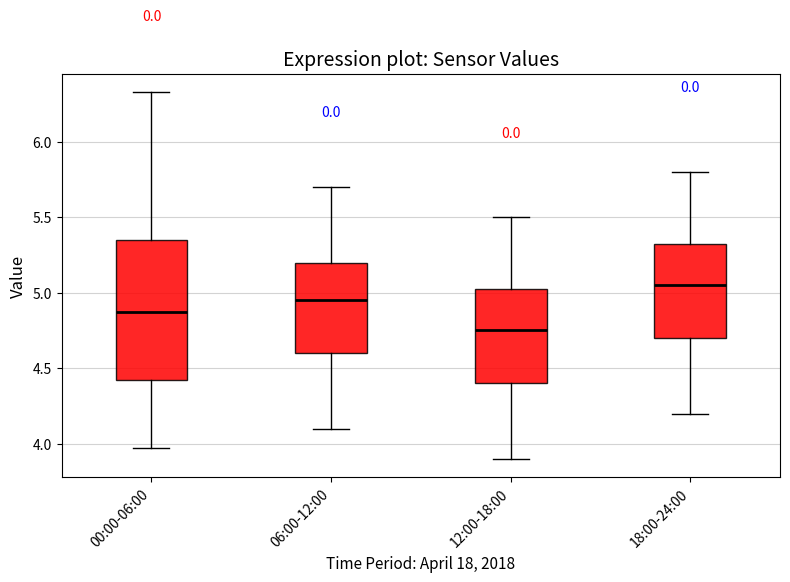

Which box has the lowest median line?

12:00-18:00